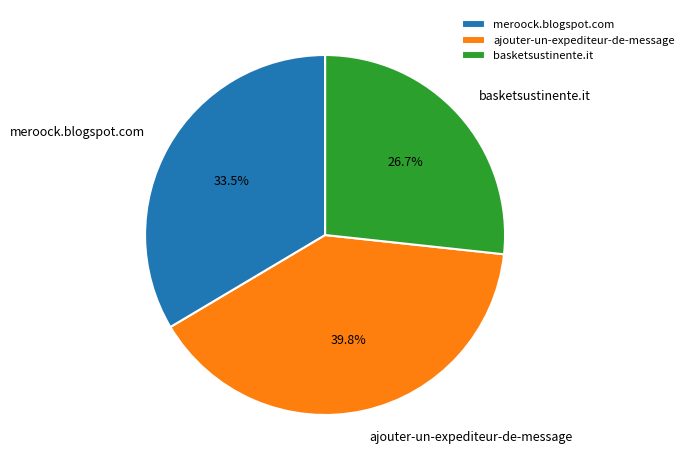

Which category has the biggest portion of the pie?

ajouter-un-expediteur-de-message